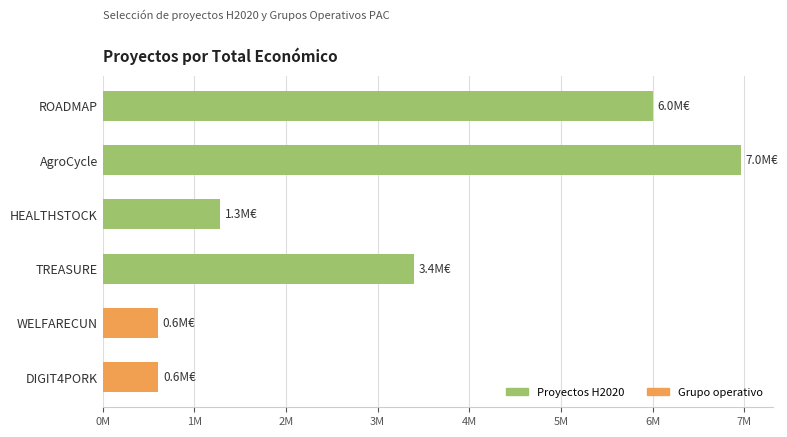

What is the minimum value shown in the chart?

598909